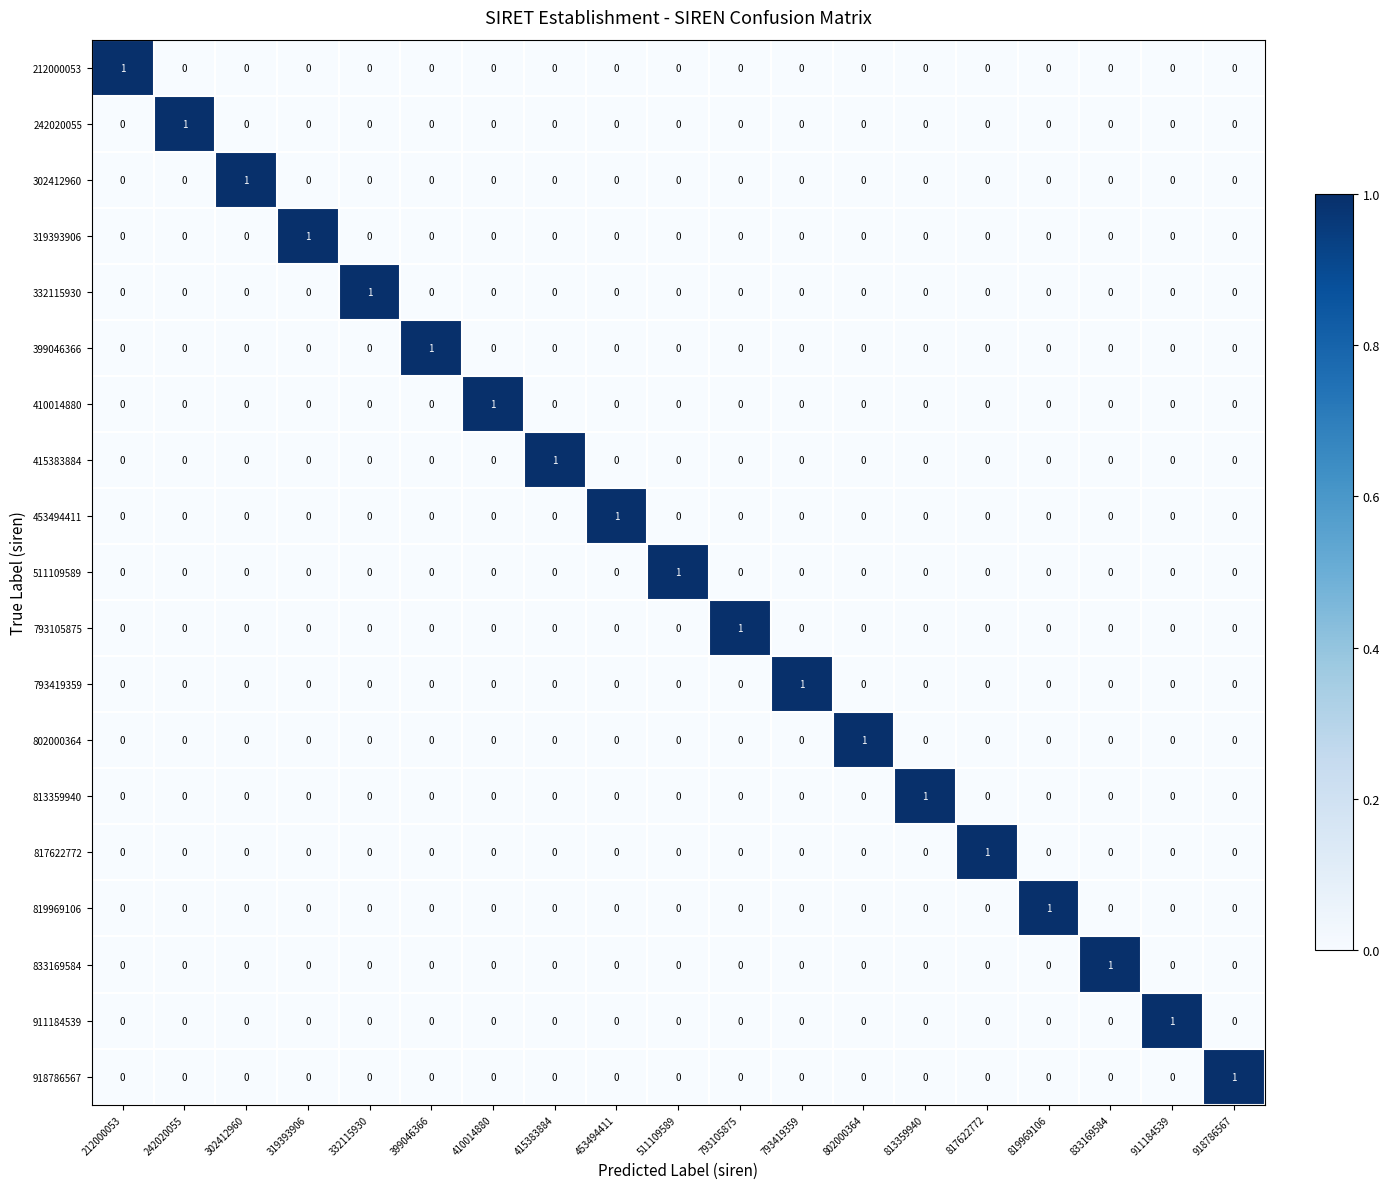

At how many categories does at least one series exceed 0?

19